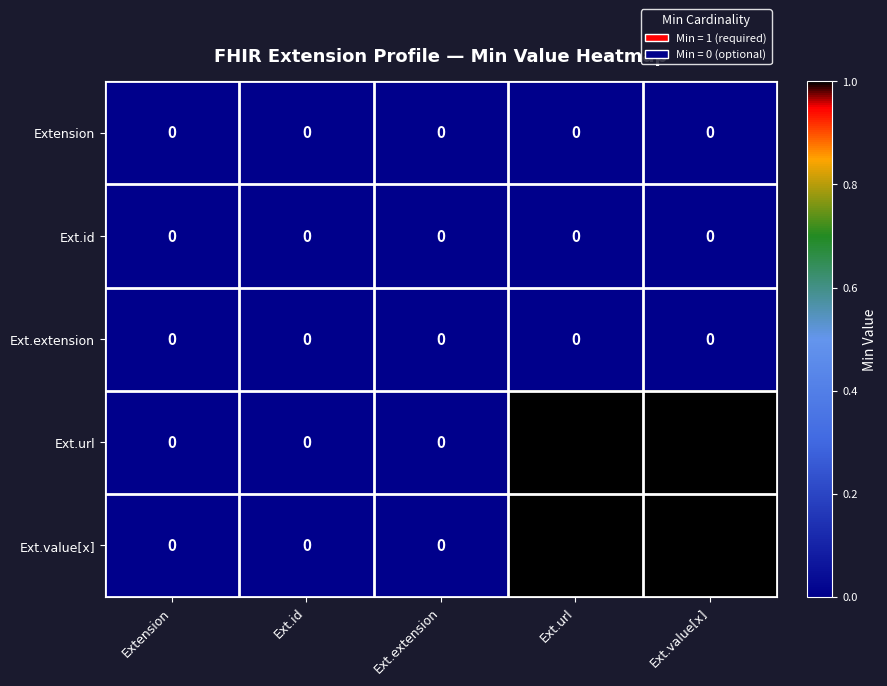

Reading right to left, transcribe all the data shown in this chart.

Extension: 0	0	0	0	0
Ext.id: 0	0	0	0	0
Ext.extension: 0	0	0	0	0
Ext.url: 1	1	0	0	0
Ext.value[x]: 1	1	0	0	0